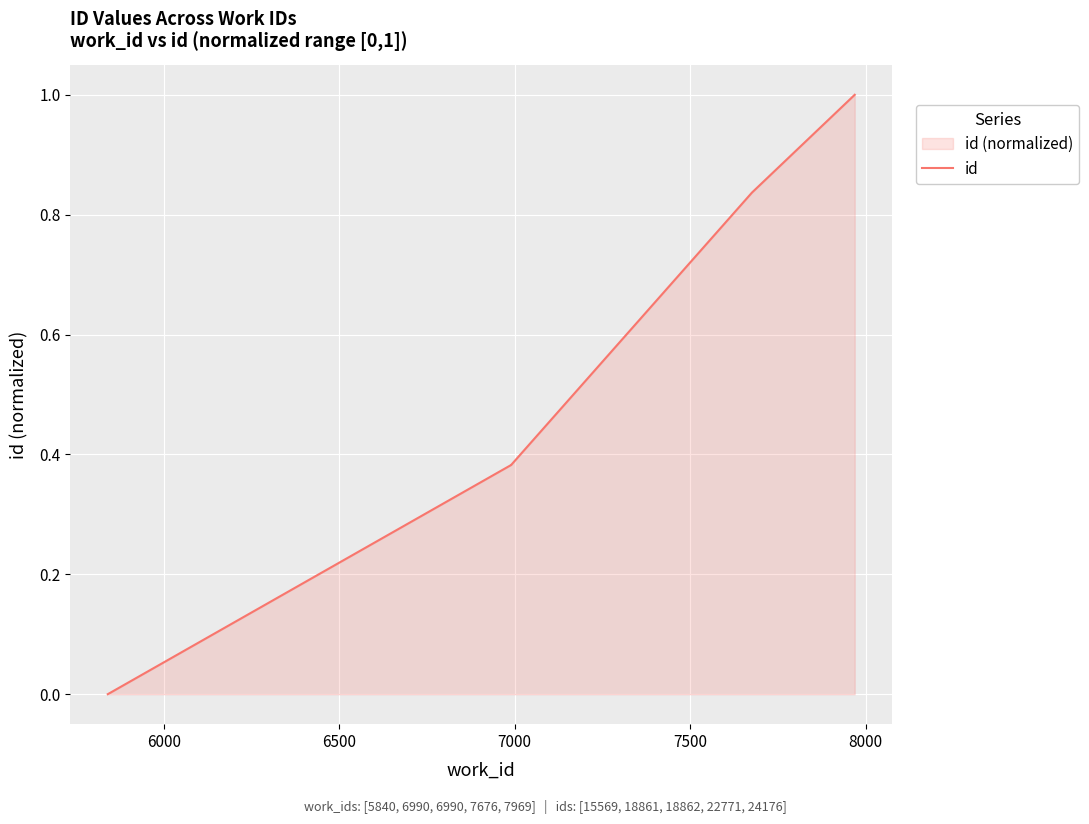

The chart shows a value of 0.2 at 7500. True or false?

False